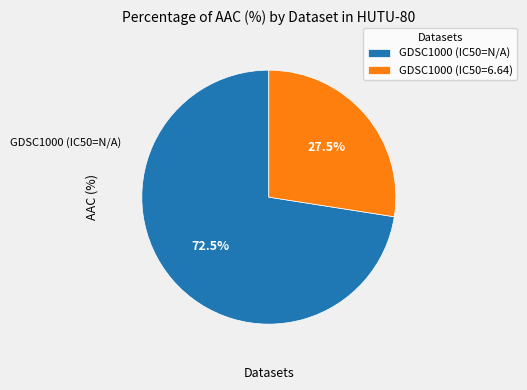

Is there a majority slice in this chart?

Yes